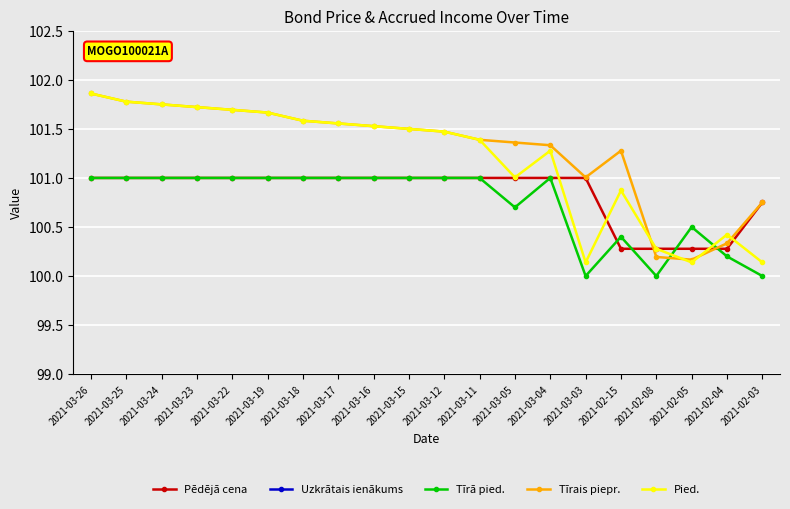

Which series has the largest total across all categories?

Tīrais piepr.